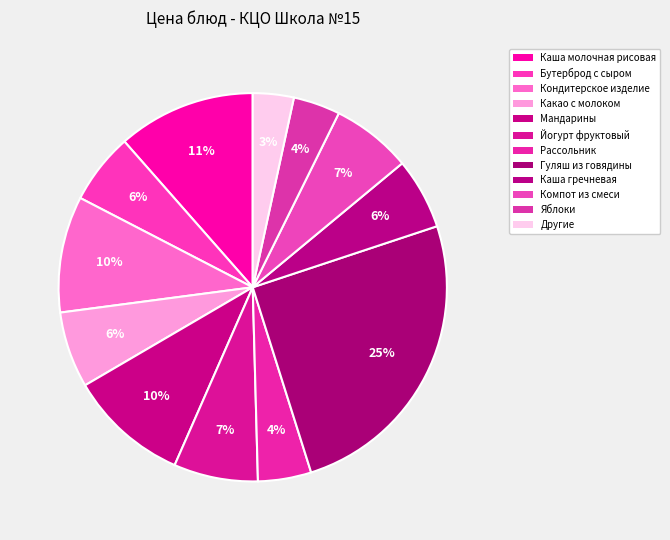

Which has a higher value, Каша молочная рисовая or Йогурт фруктовый?

Каша молочная рисовая